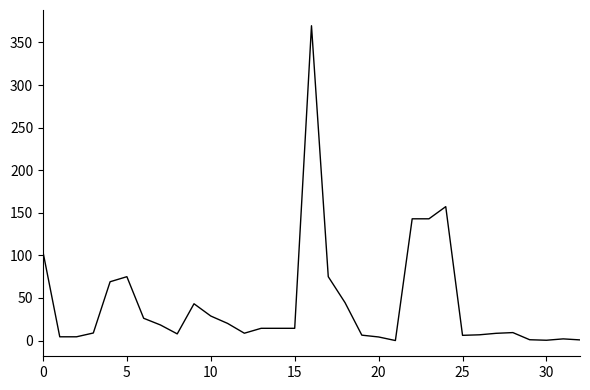

What is the maximum value shown in the chart?

369.6